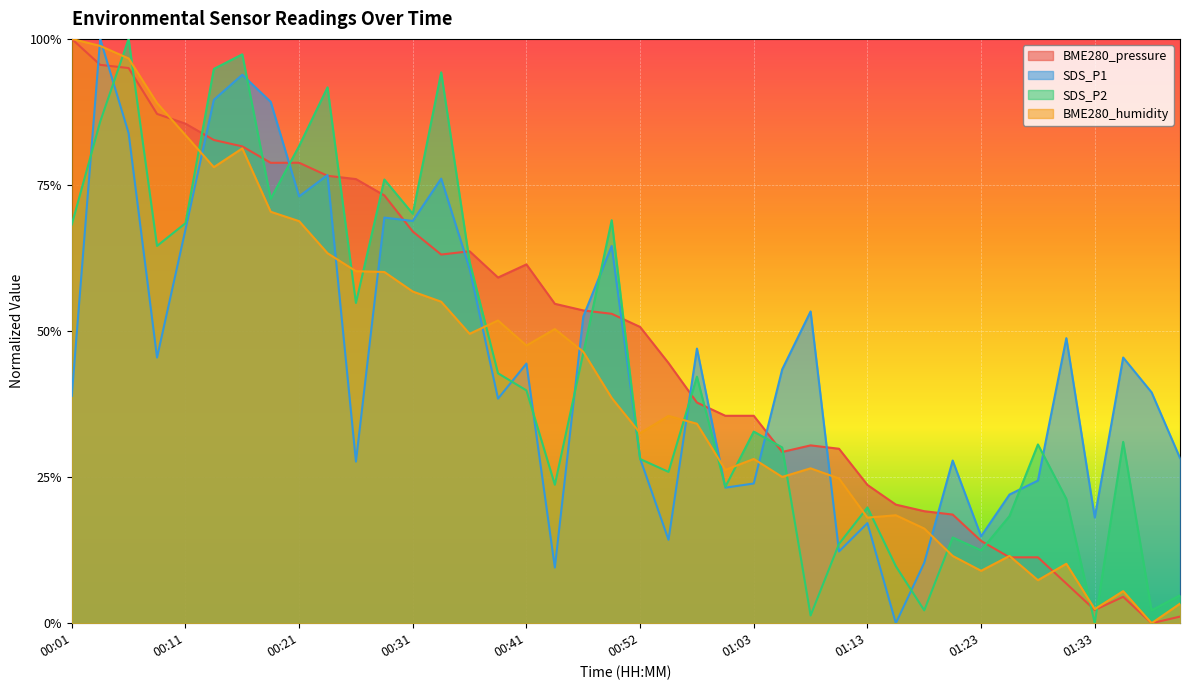

What is the label of the 15th point from the left?

00:36